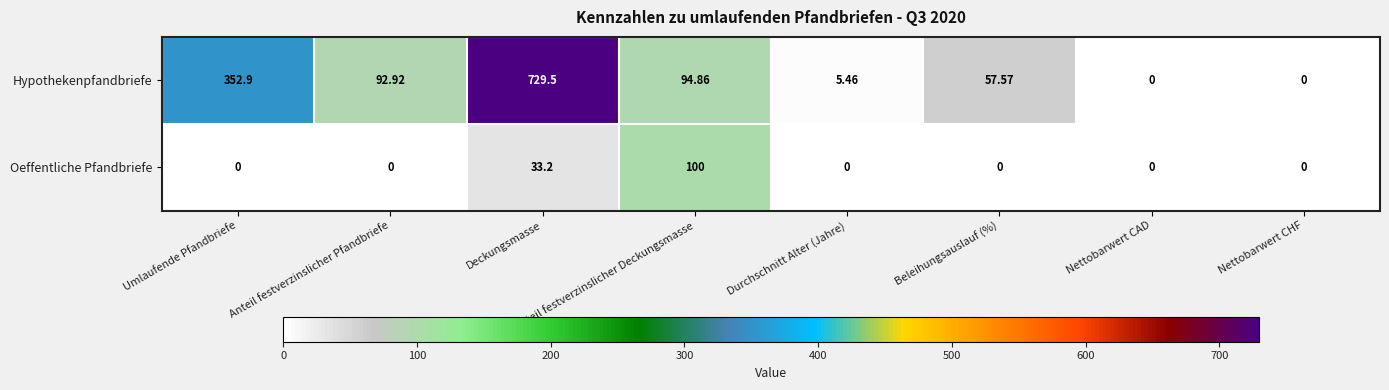

Which series has the widest spread of values?

Hypothekenpfandbriefe